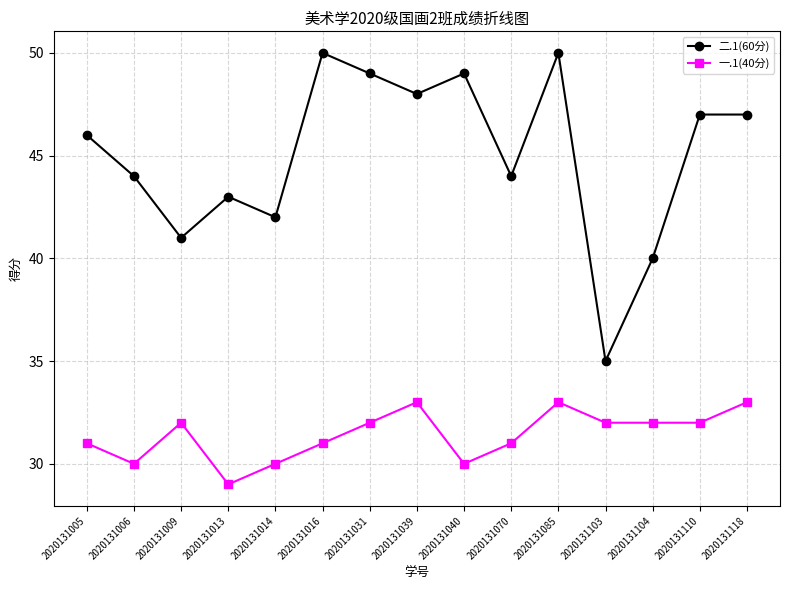

List the series in order of their overall mean, highest first.

二.1(60分), 一.1(40分)